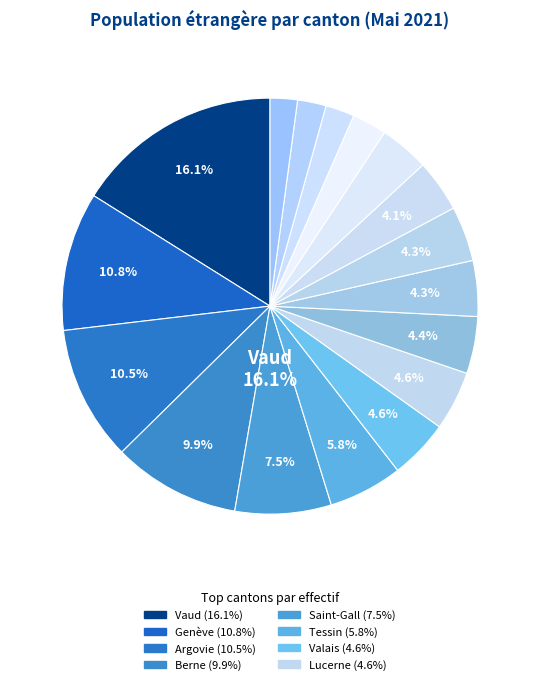

Is the sum of Fribourg and Bâle-Campagne greater than half?

No